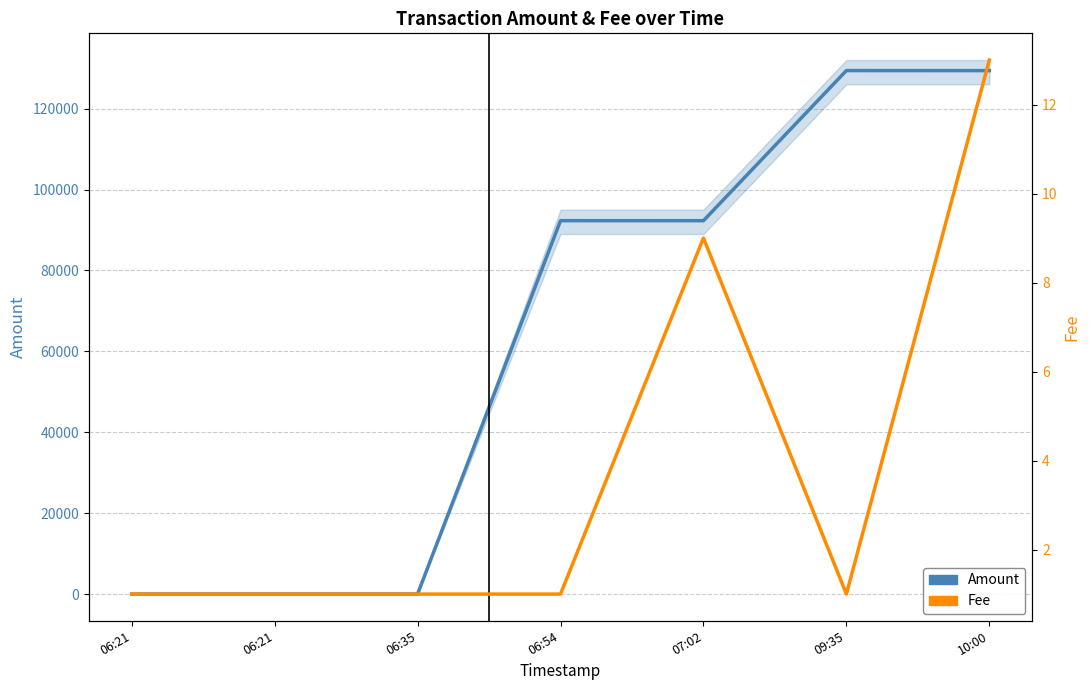

True or false: Amount has a value of 59292.6 at 06:54.

False